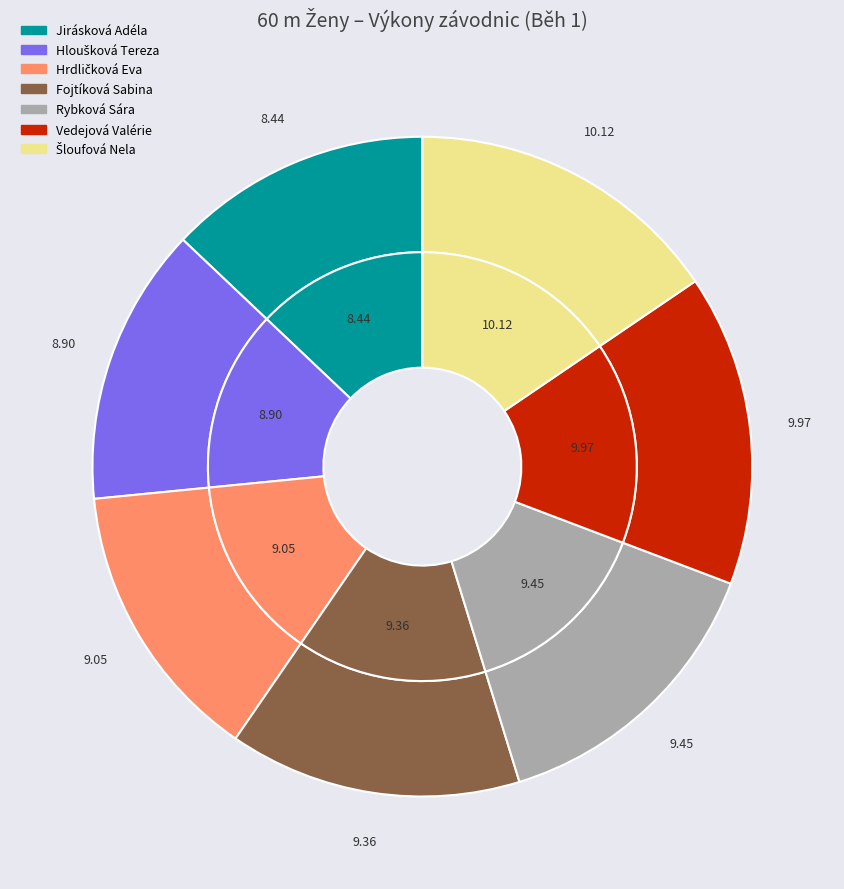

Count the number of slices in the pie.

7